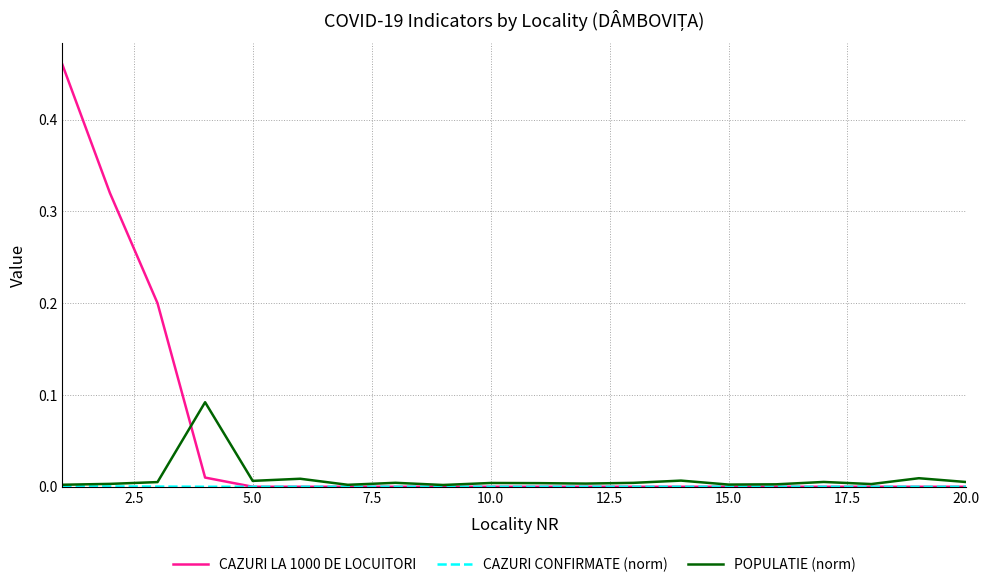

Which series has the largest total across all categories?

CAZURI LA 1000 DE LOCUITORI